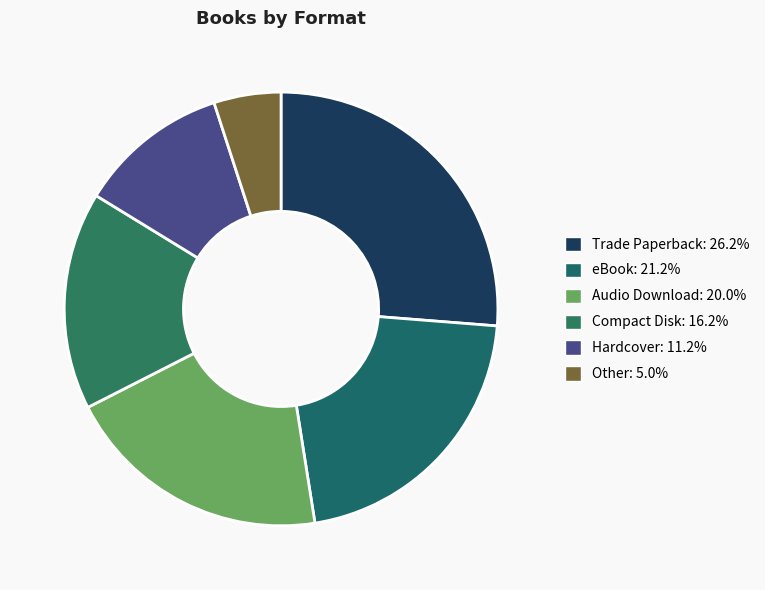

Is there a majority slice in this chart?

No